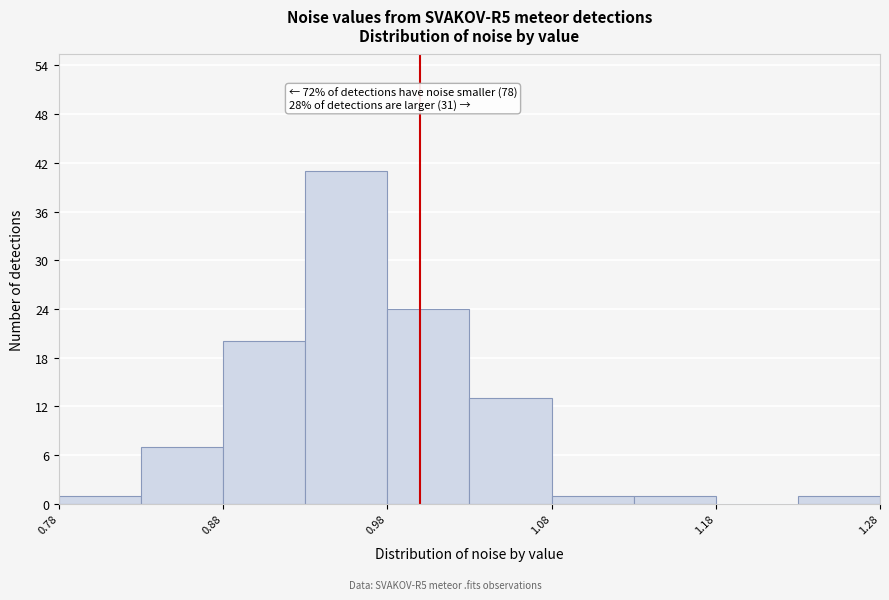

Which range on the x-axis has the tallest bar?

0.93 to 0.98